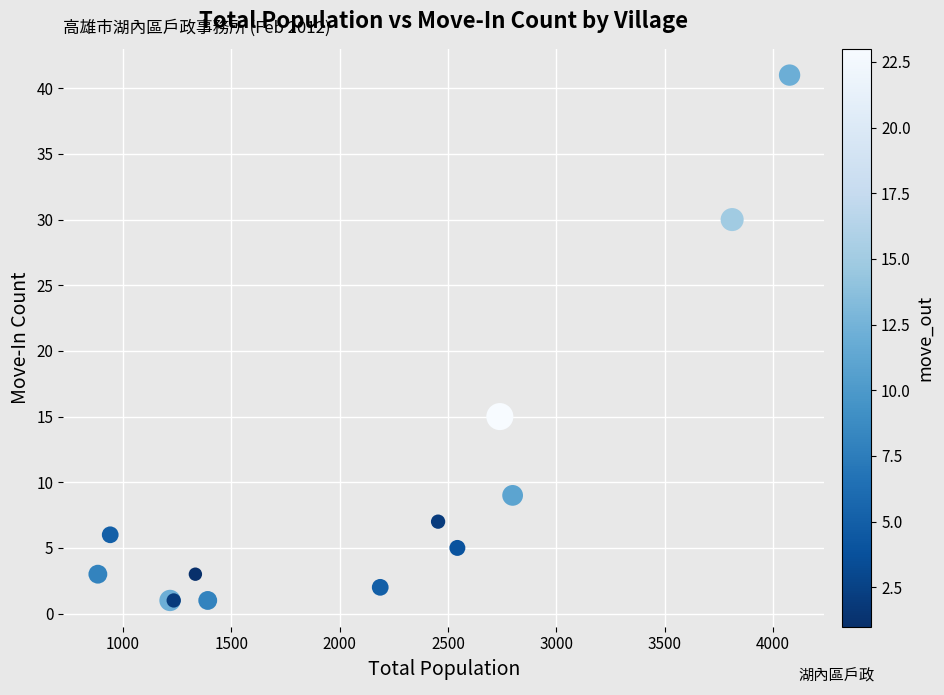

What Y value in the scatter plot is closest to 21?

15